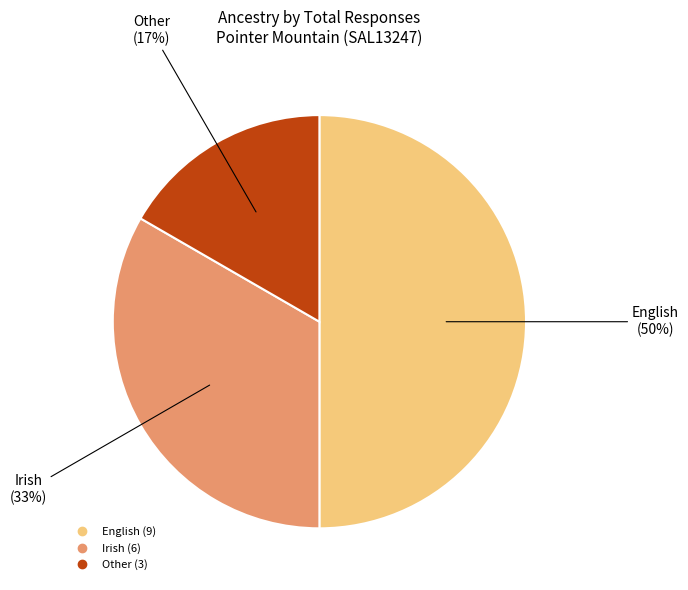

Do Other and English together represent more than half of the pie?

Yes